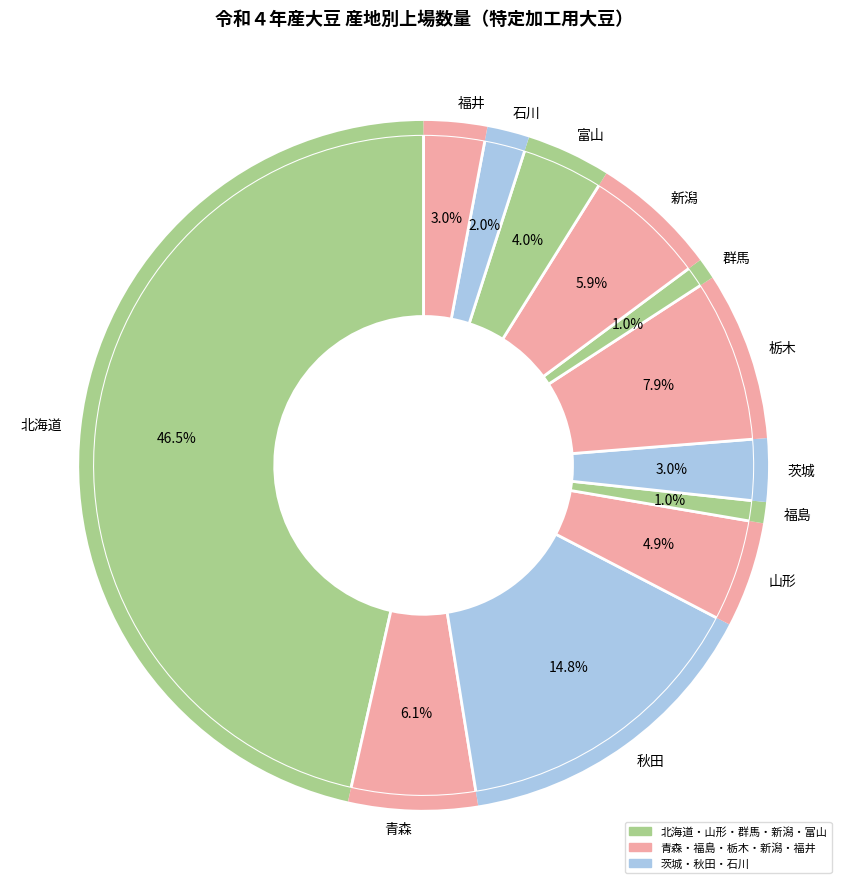

Does any single category account for the majority?

No